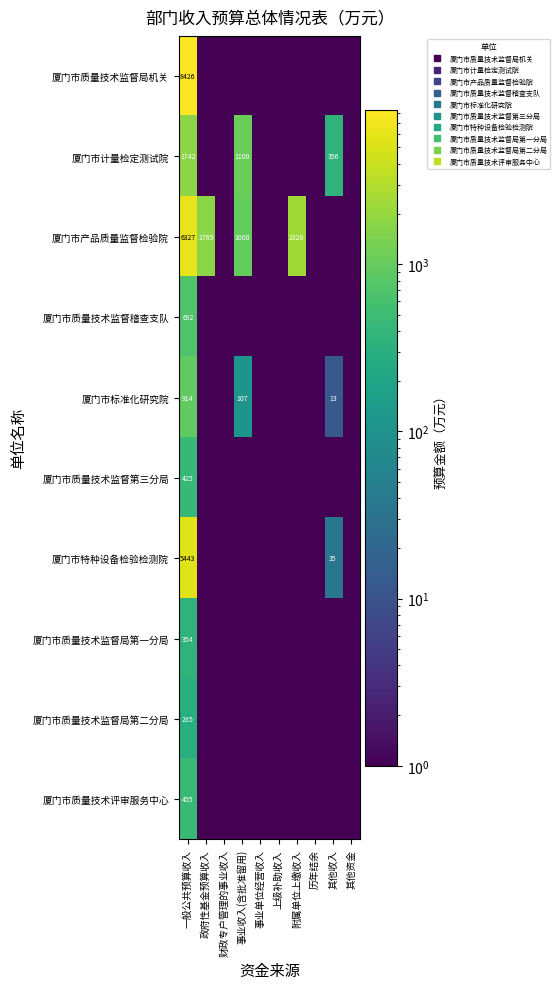

The 厦门市质量技术监督第三分局 series shows 0.1 at 上级补助收入. True or false?

False